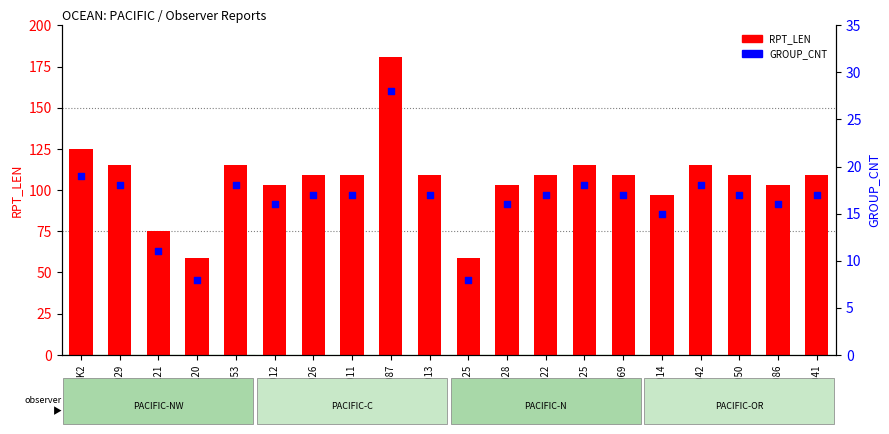

What is the total value across all series at 46069?

126